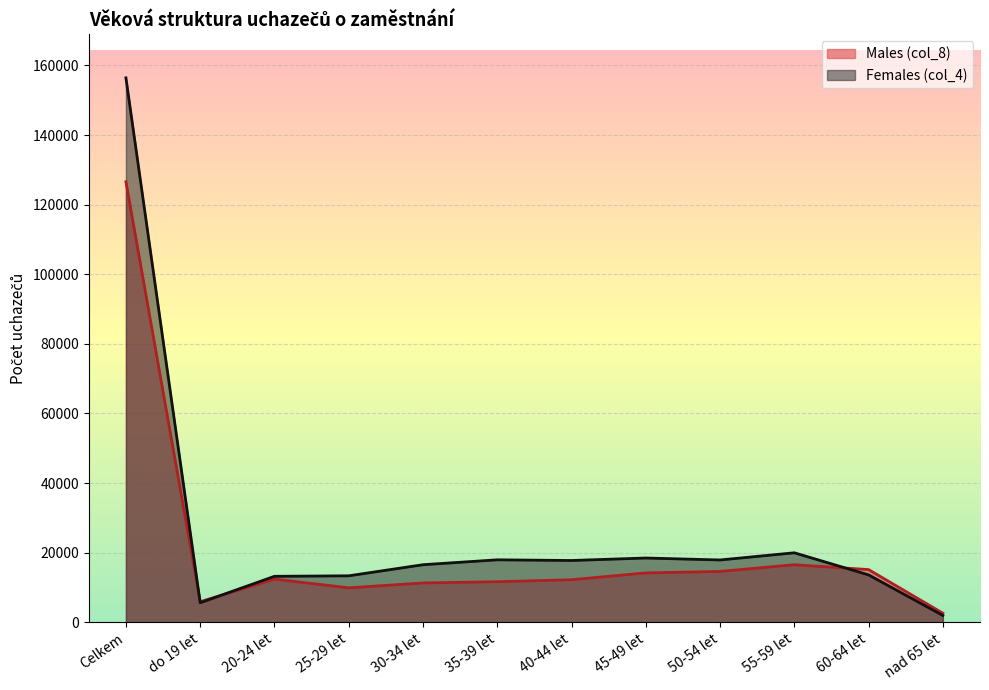

In Males (col_8), how many points are higher than both neighbors (excluding endpoints)?

2